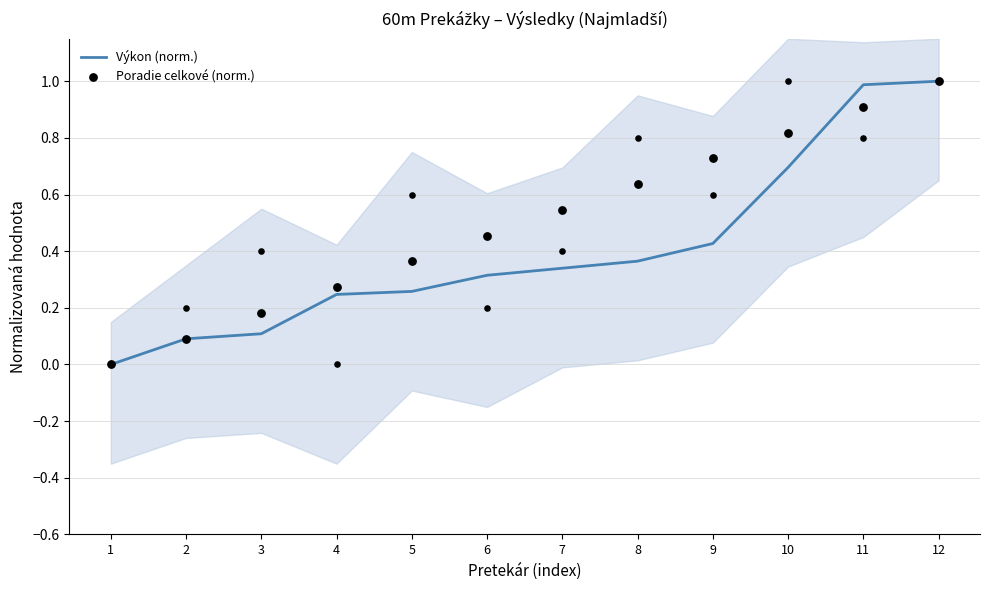

At how many categories does at least one series exceed 0?

11